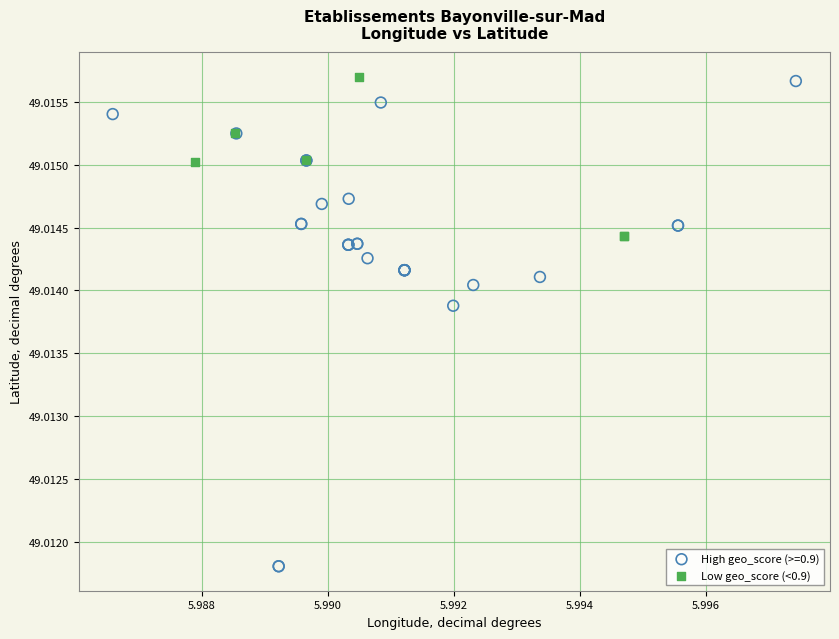

Which series reaches the minimum Y coordinate?

High geo_score (>=0.9)